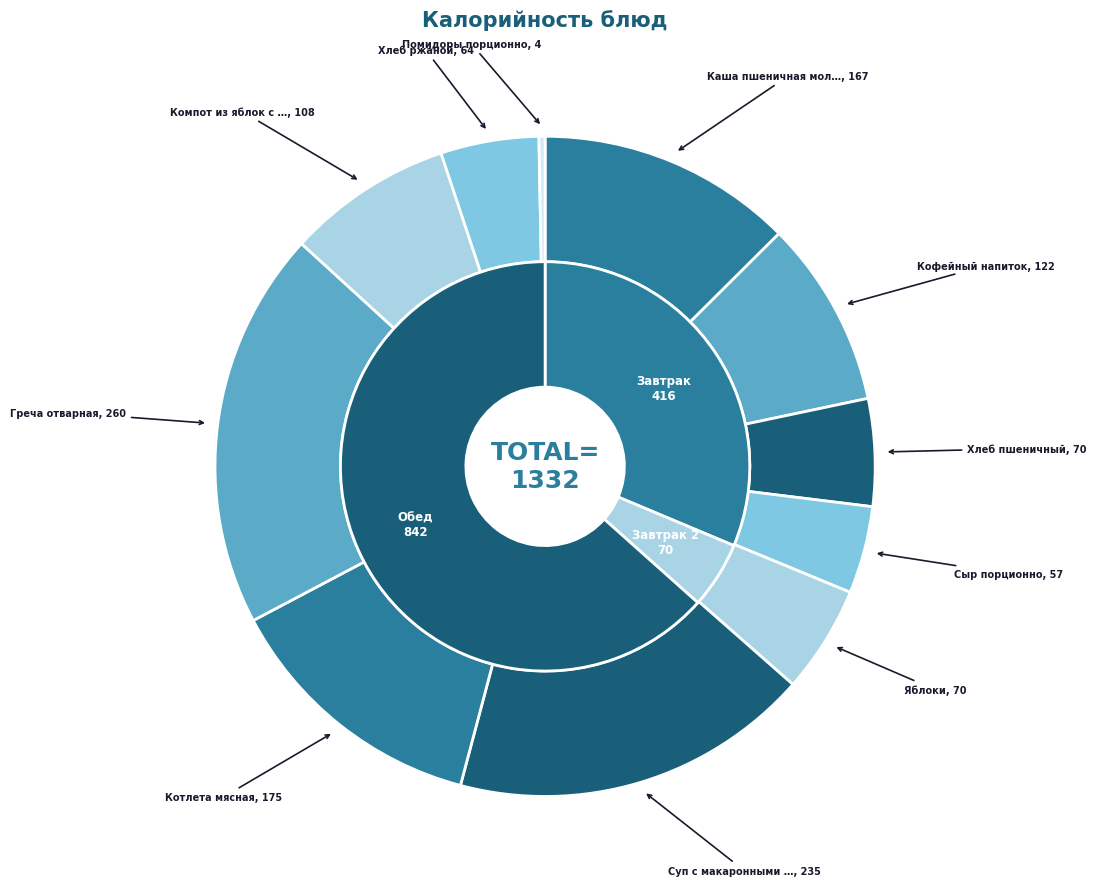

The Хлеб ржаной slice represents 5% of the pie. True or false?

True